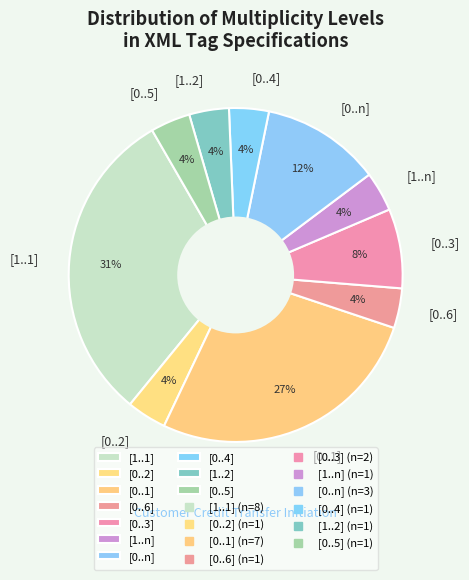

The [1..n] slice represents 4% of the pie. True or false?

True